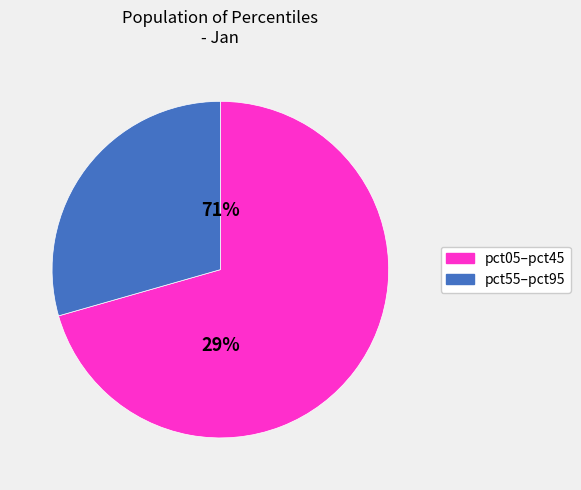

True or false: pct65 accounts for 21% of the total.

False